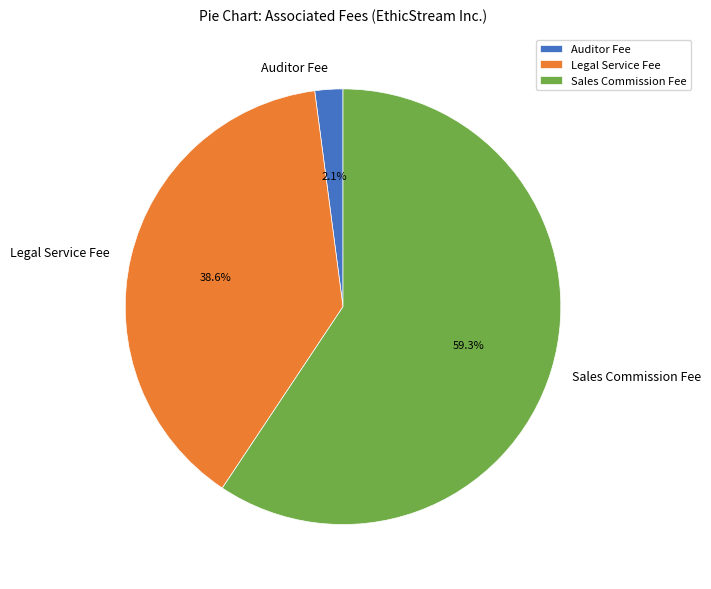

To the nearest percent, what is the difference between the Legal Service Fee and Sales Commission Fee slice percentages?

21%